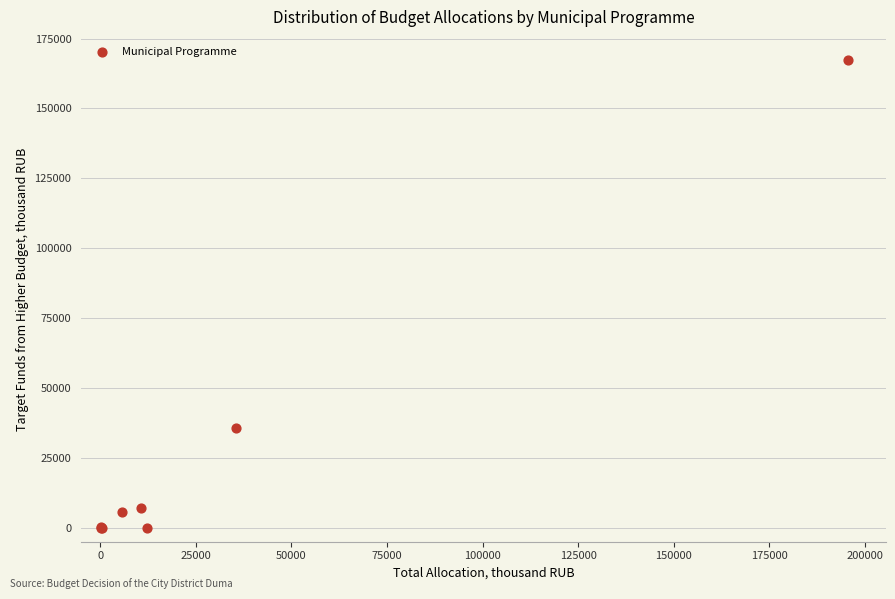

What Y value in the scatter plot is closest to 83627?

35558.1